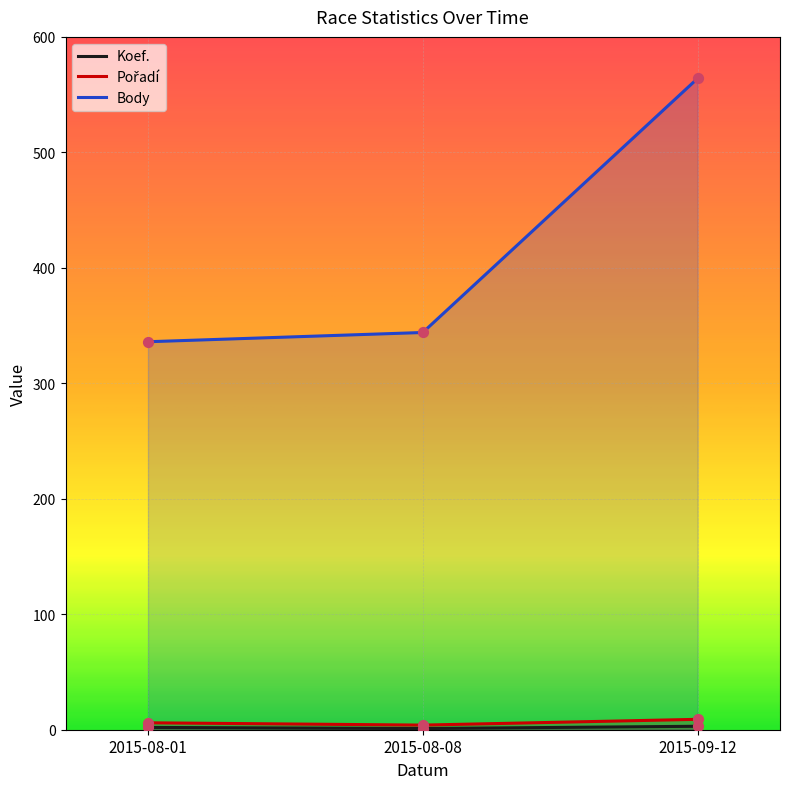

Which series has the largest total across all categories?

Body